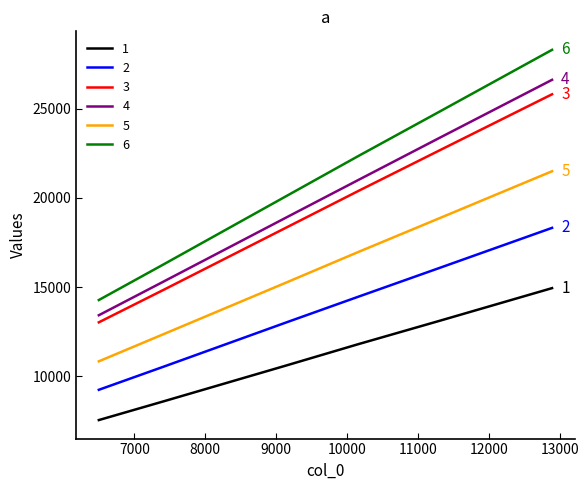

Which series has the largest total across all categories?

6